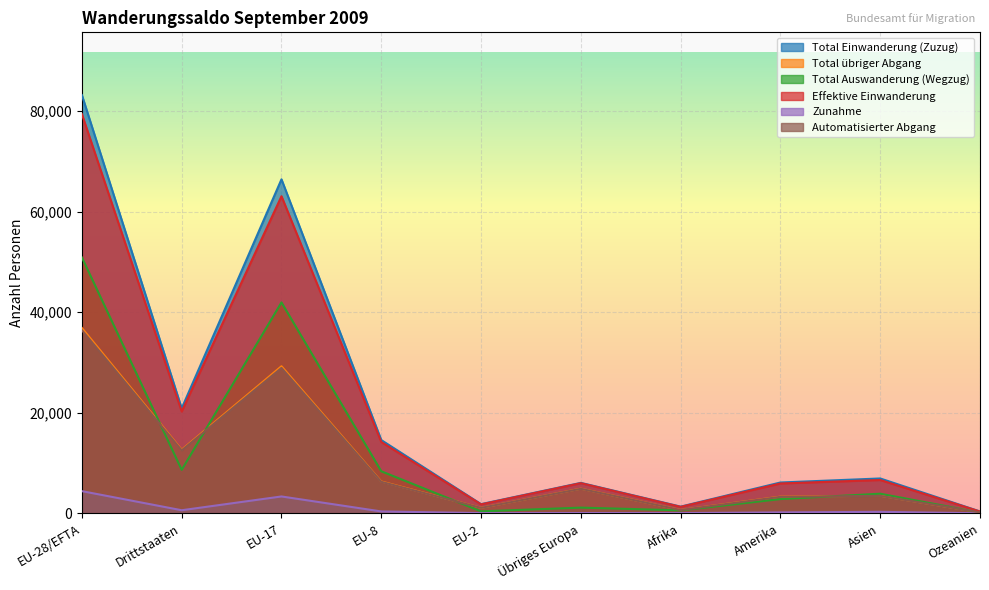

How many values in the Effektive Einwanderung series are below 6633?

5